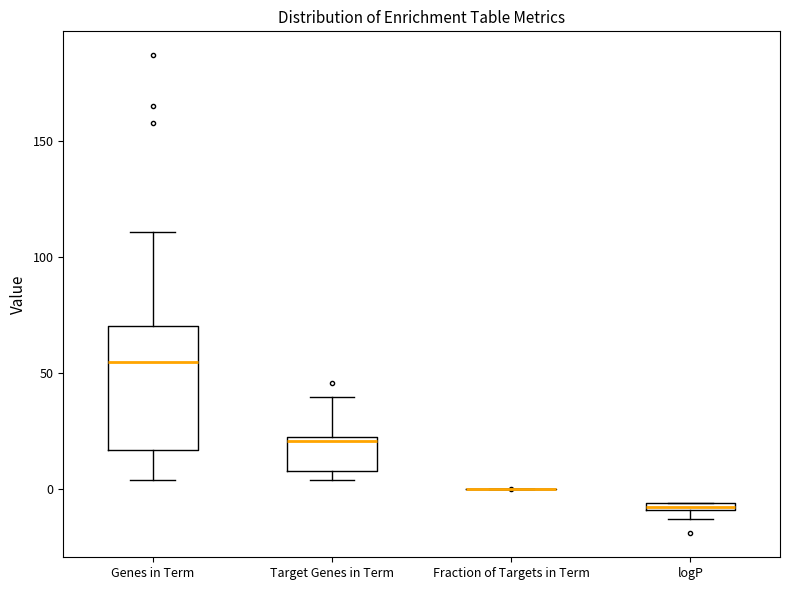

Which box is the tallest, from its lower edge to its upper edge?

Genes in Term